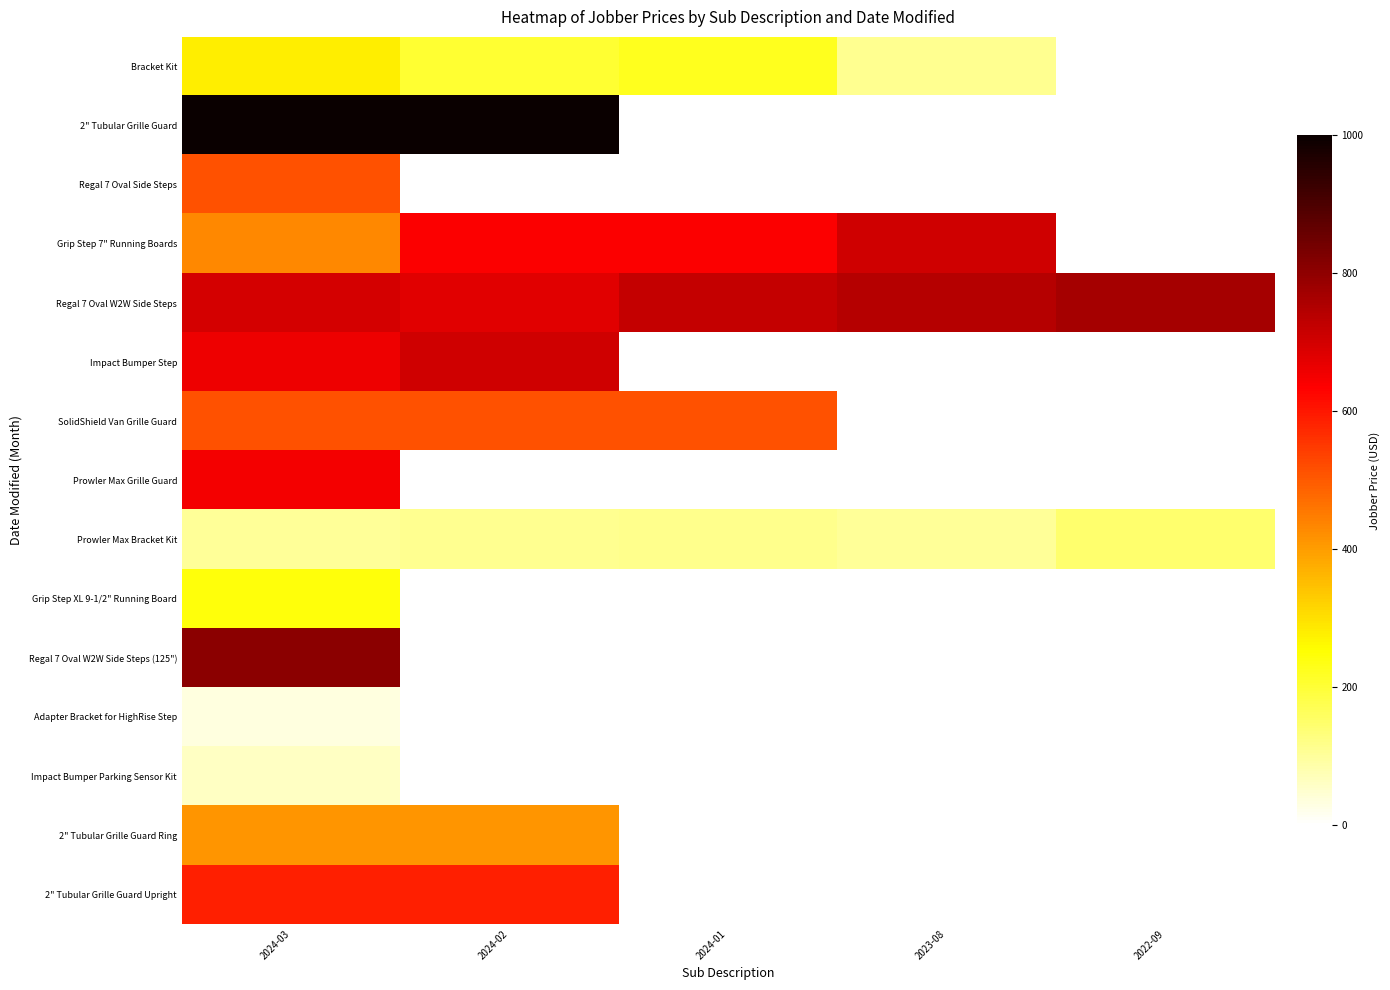

What is the maximum value for Regal 7 Oval Side Steps?

513.7